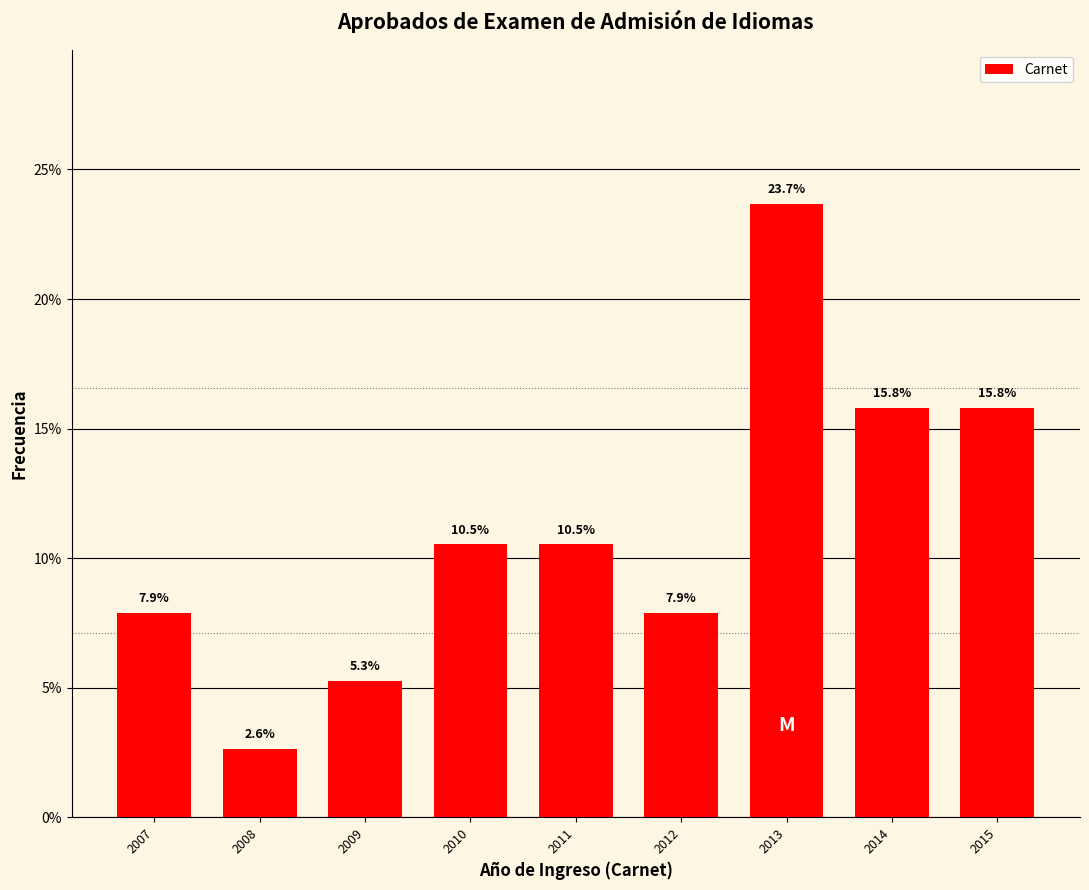

Reading left to right, transcribe all the data shown in this chart.

2007=7.9	2008=2.6	2009=5.3	2010=10.5	2011=10.5	2012=7.9	2013=23.7	2014=15.8	2015=15.8